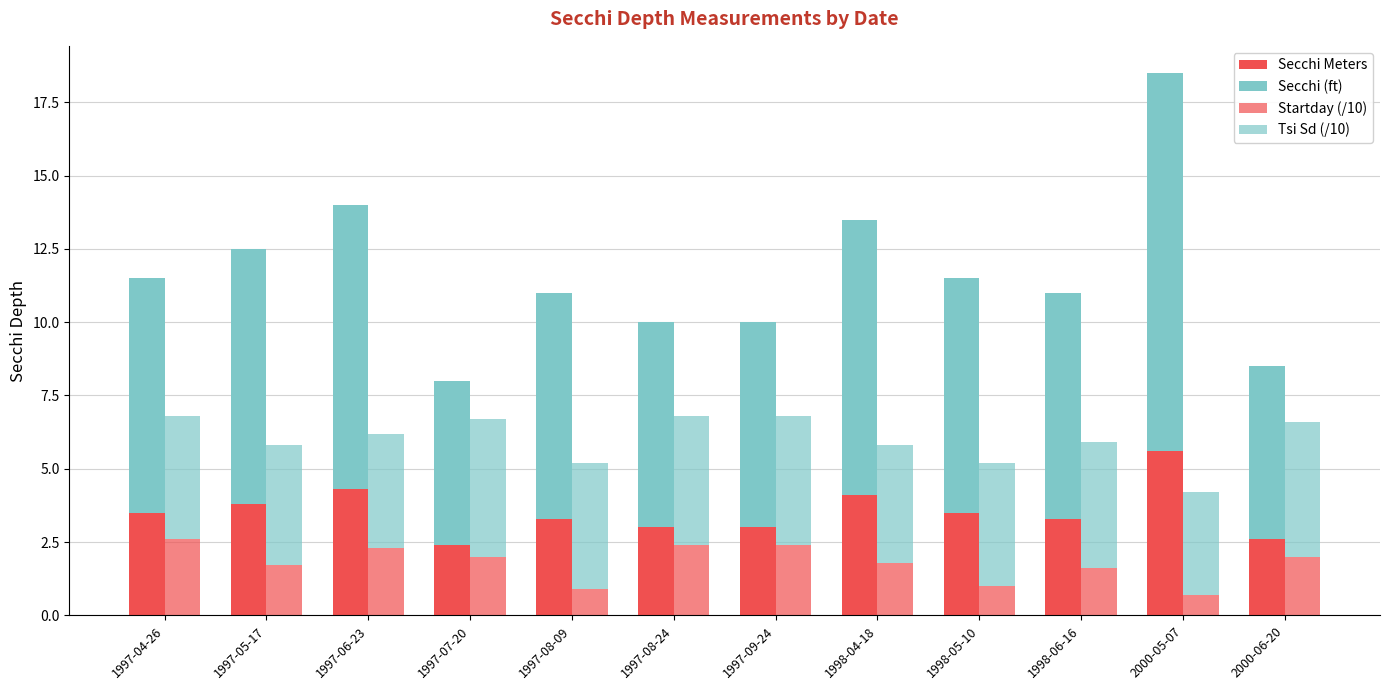

Which series has the largest range (max minus min)?

Secchi (ft)